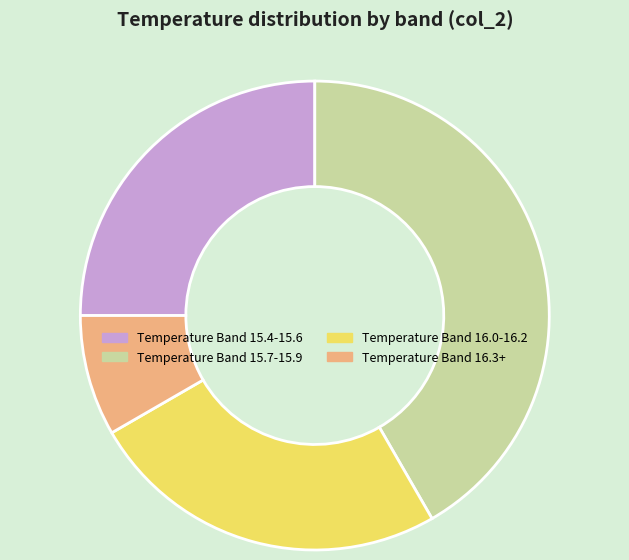

Is it true that Temperature Band 16.0-16.2 is 14% of the pie?

False